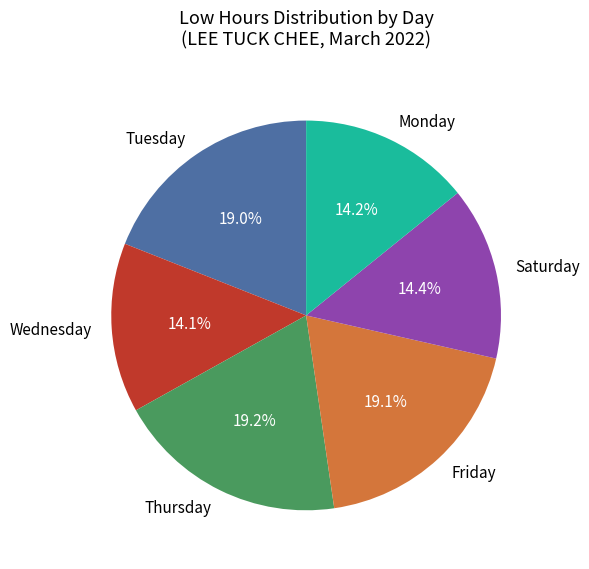

Which has a higher value, Tuesday or Monday?

Tuesday